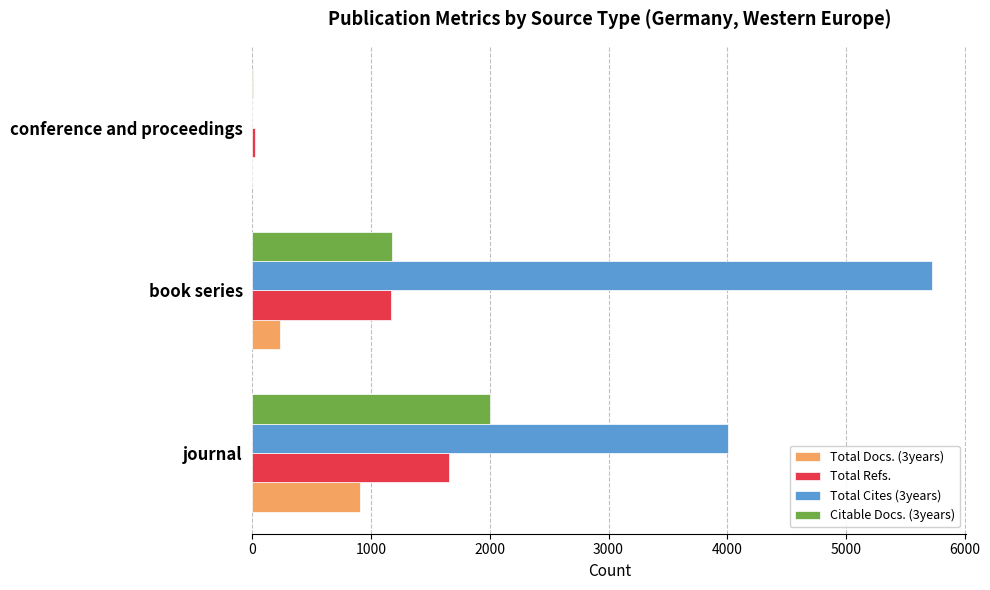

What is the sum of the Total Refs. values at journal and book series?

2825